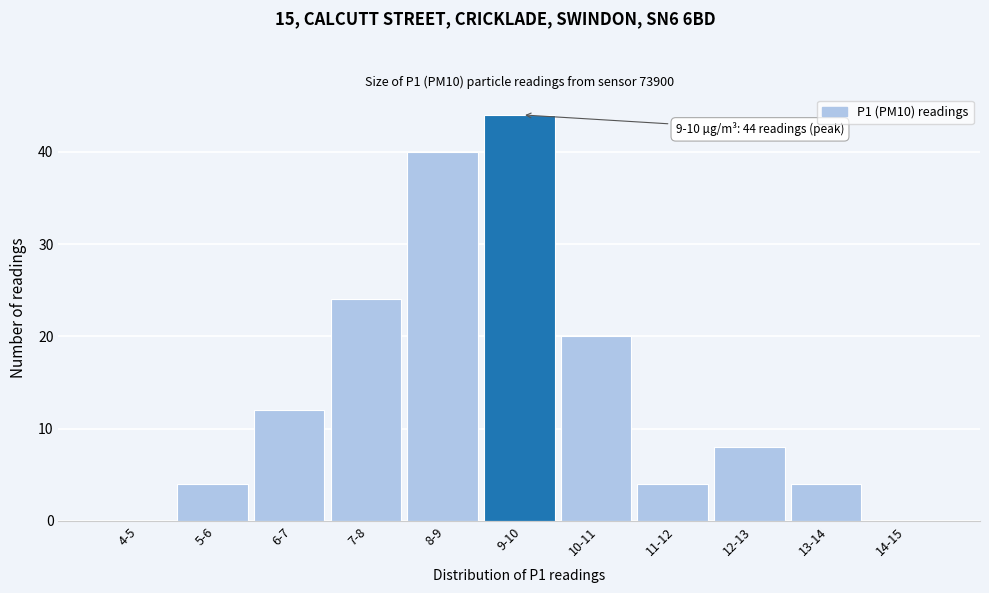

Reading left to right, what are all the values shown in this chart?

4-5=0	5-6=4	6-7=12	7-8=24	8-9=40	9-10=44	10-11=20	11-12=4	12-13=8	13-14=4	14-15=0